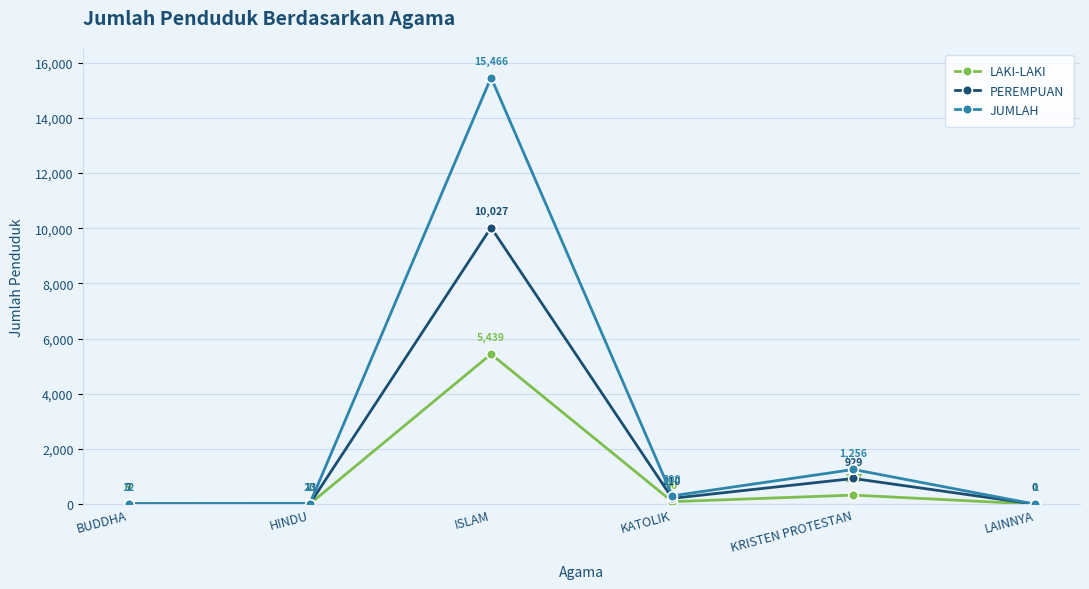

What is the value of the LAKI-LAKI point at the 5th from the left?

327